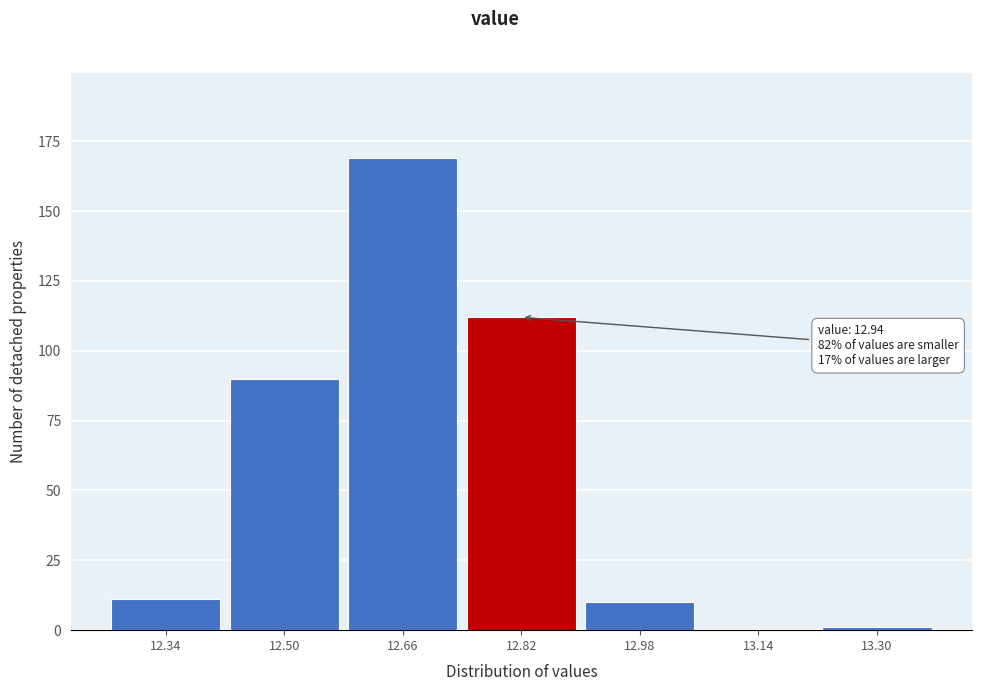

Reading right to left, list all the values displayed in this chart.

13.30=1	13.14=0	12.98=10	12.82=112	12.66=169	12.50=90	12.34=11